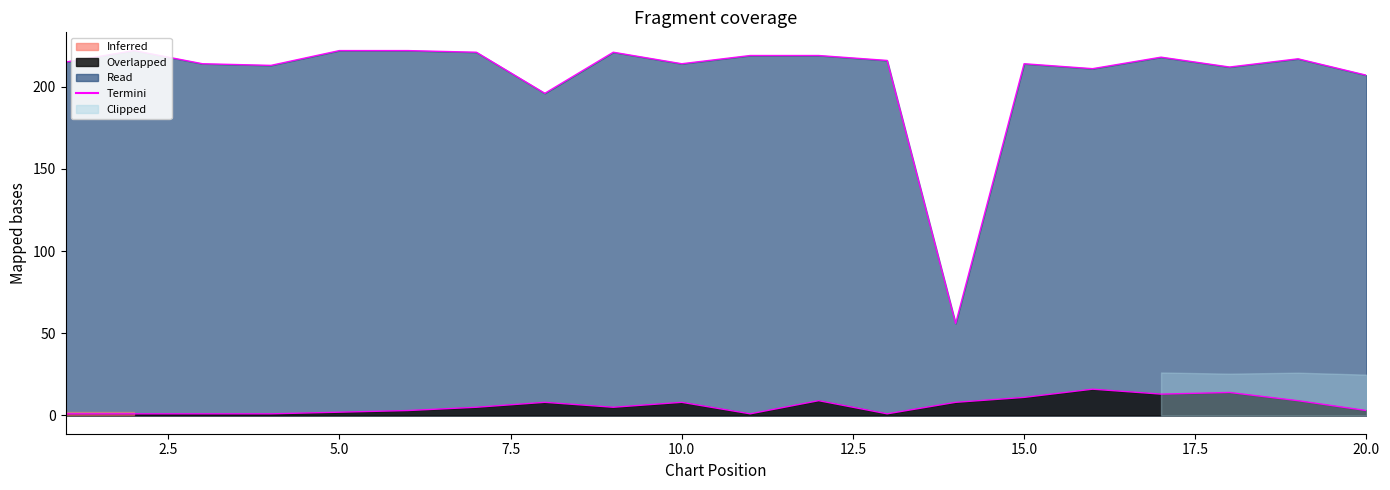

True or false: Weeks on Chart and Peak Position intersect in this chart.

False